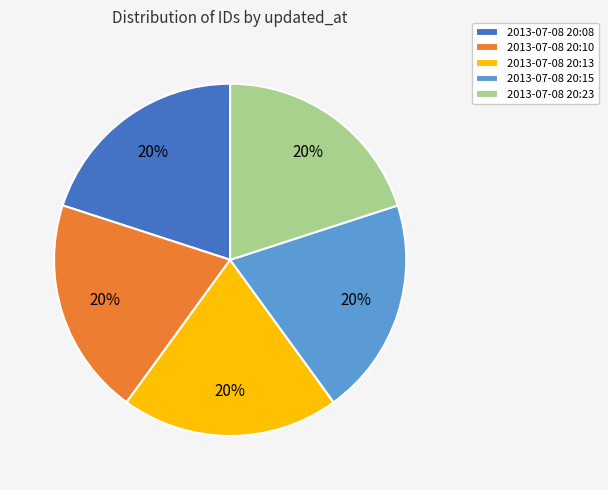

What is the ratio of the value at 2013-07-08 20:15 to the value at 2013-07-08 20:13?

1.0